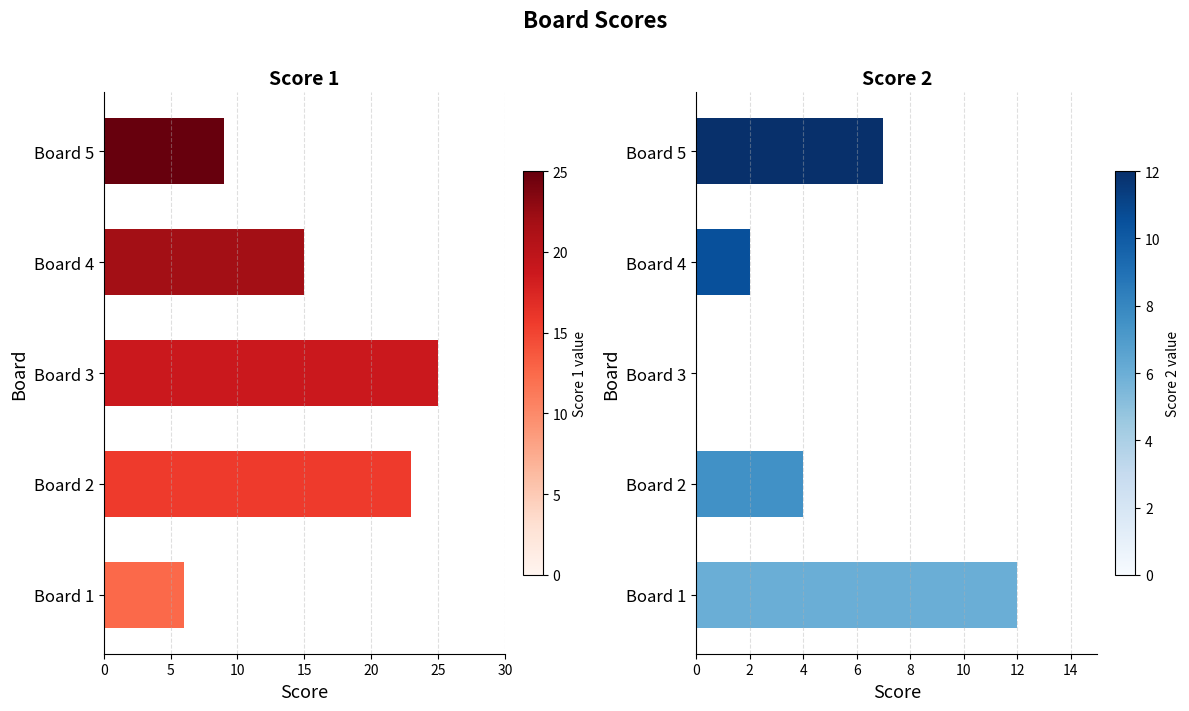

Does the chart contain any negative values?

No